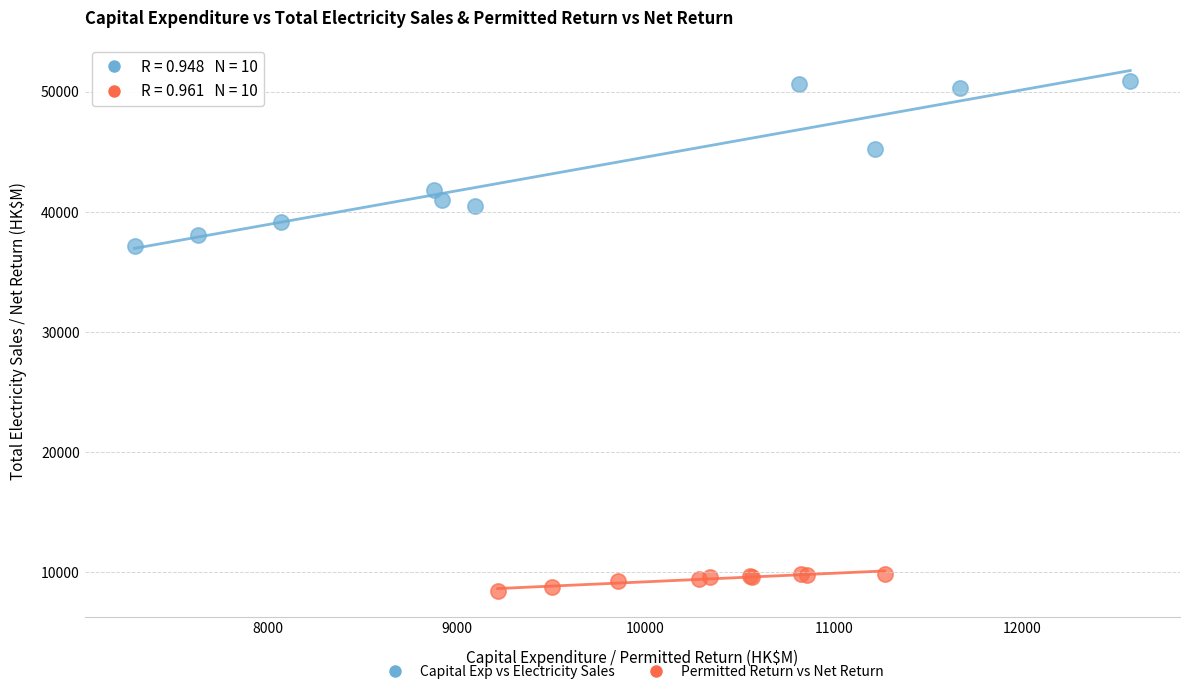

Which series contains the highest Y value?

Capital Exp vs Electricity Sales